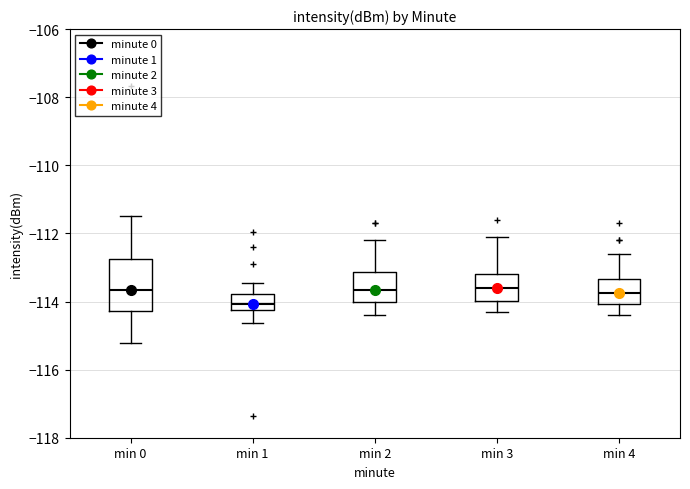

Which box's median line is the lowest?

min 1